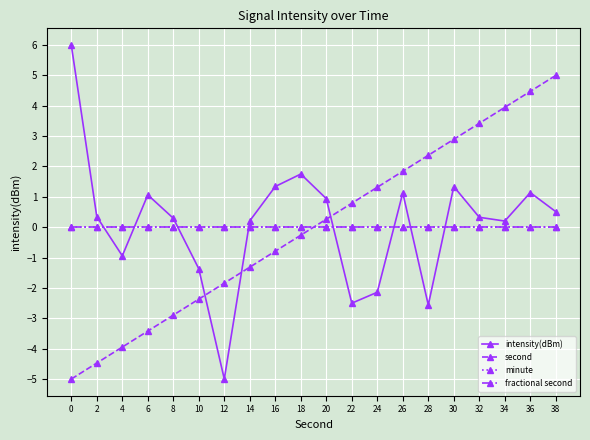

Which series has the largest range (max minus min)?

intensity(dBm)